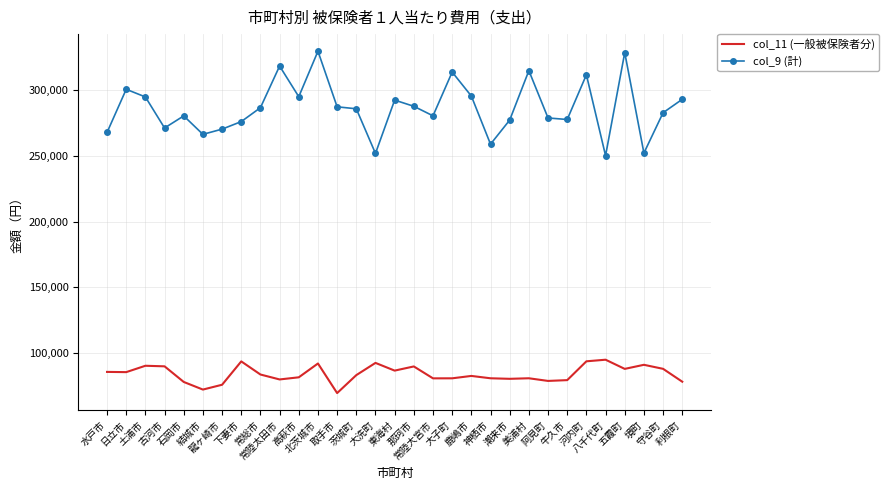

Which series has the widest spread of values?

col_9 (計)